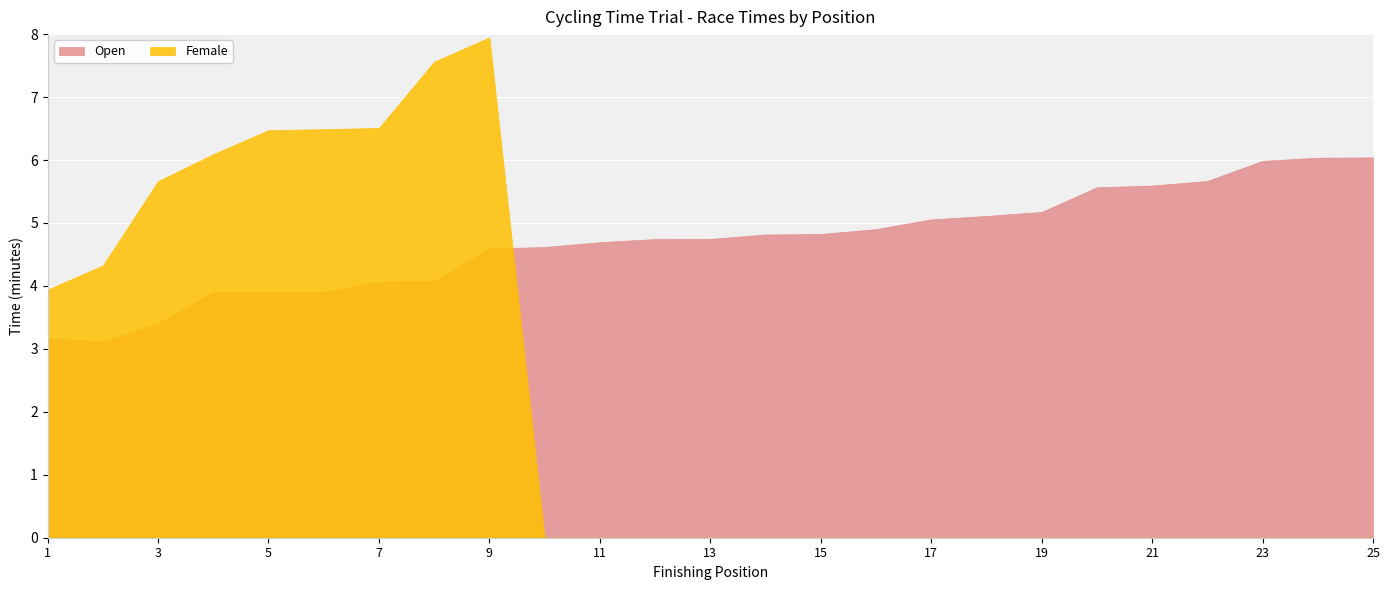

How many interior local peaks does the Female series have?

1